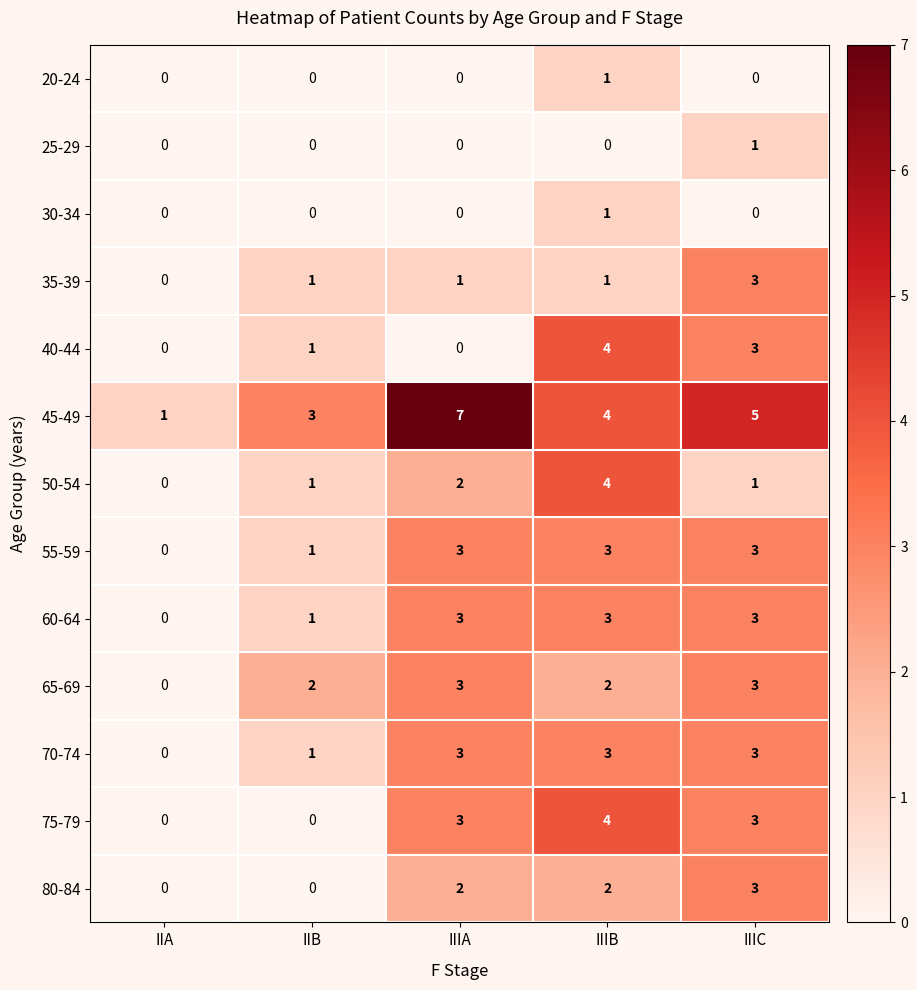

Which series has the largest total across all categories?

45-49